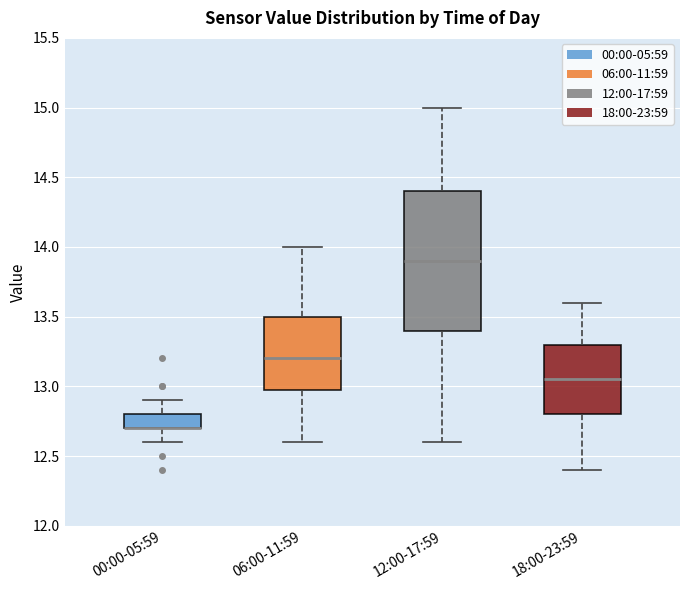

Reading left to right, transcribe this box plot: for each box, give where its median line is, the range the box spans, and where its two whiskers end, as read against the y-axis. The values are not printed on the chart, so give them approximately, as read against the axis.

00:00-05:59: median 12.70 (drawn on the box's lower edge), box 12.70 to 12.80, whiskers 12.60 to 12.90
06:00-11:59: median 13.20, box 13.00 to 13.50, whiskers 12.60 to 14.00
12:00-17:59: median 13.90, box 13.40 to 14.40, whiskers 12.60 to 15.00
18:00-23:59: median 13.05, box 12.80 to 13.30, whiskers 12.40 to 13.60